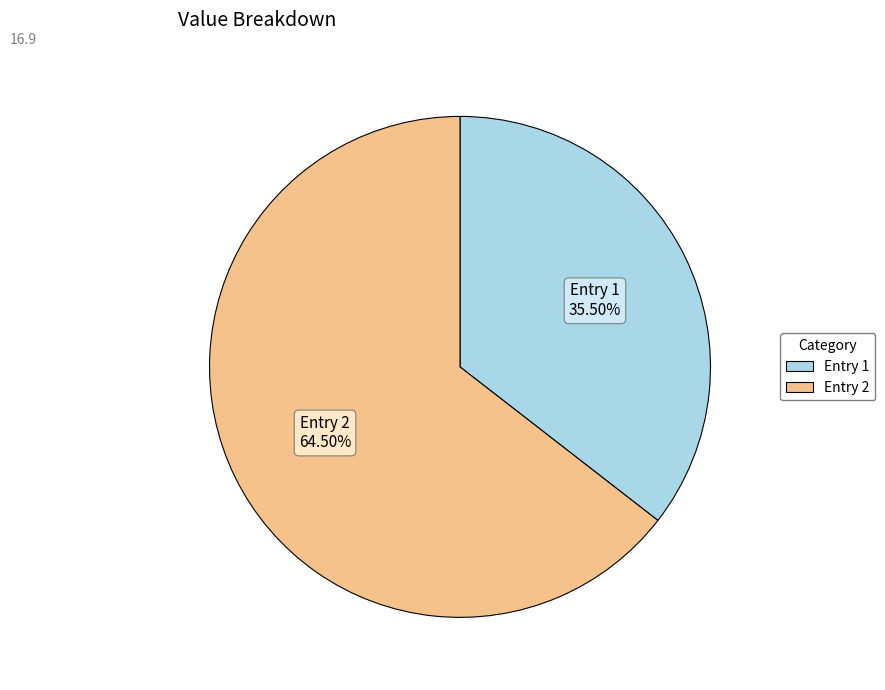

Is there a majority slice in this chart?

Yes